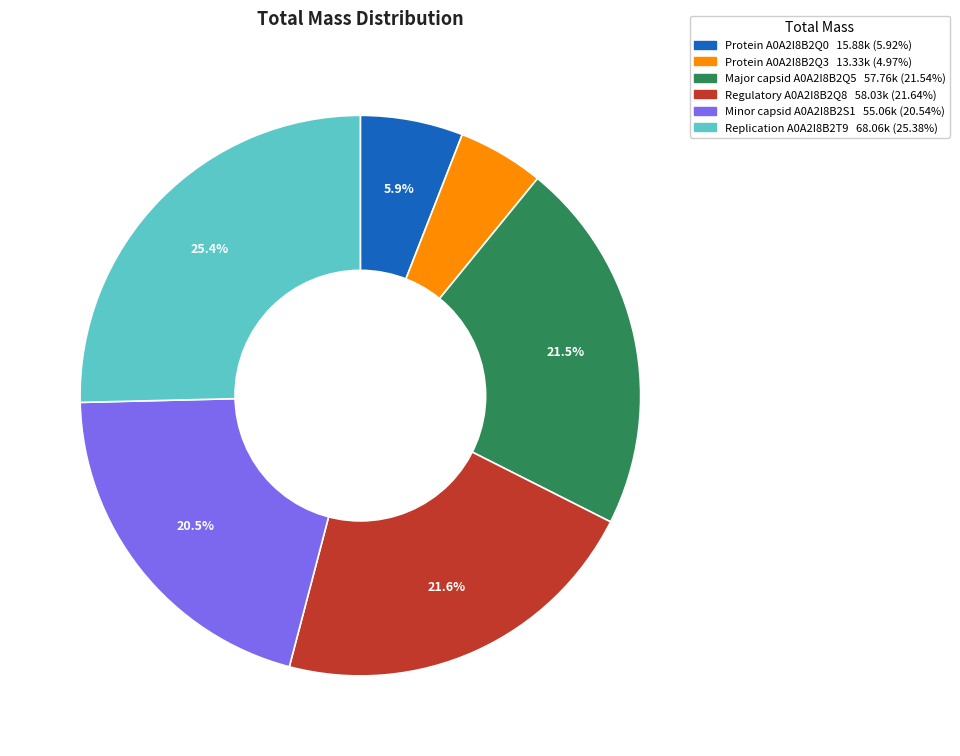

How many slices are in this pie chart?

6